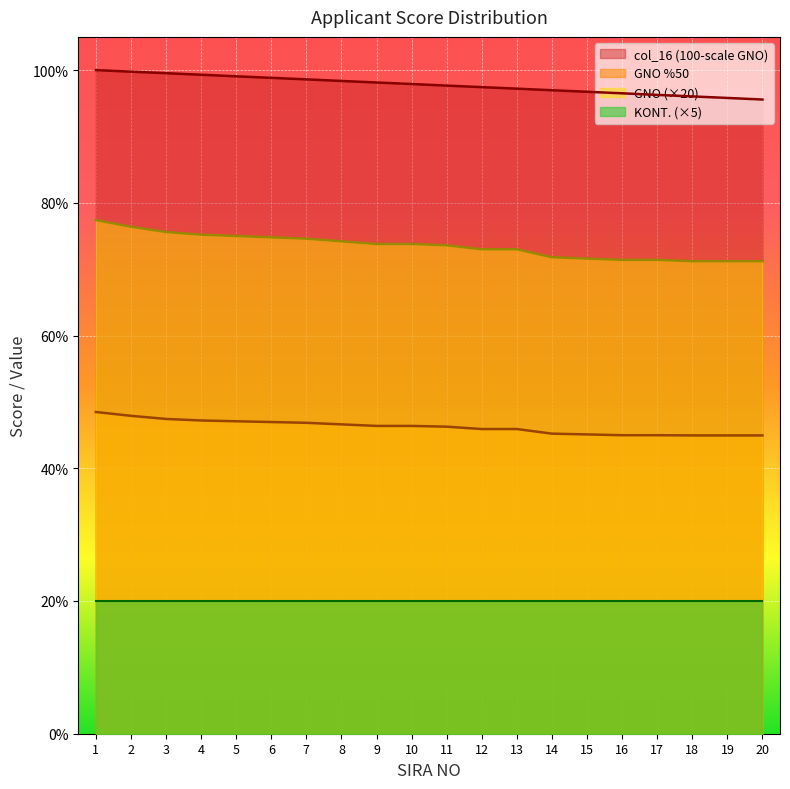

Between 1 and 2, which is larger?

1